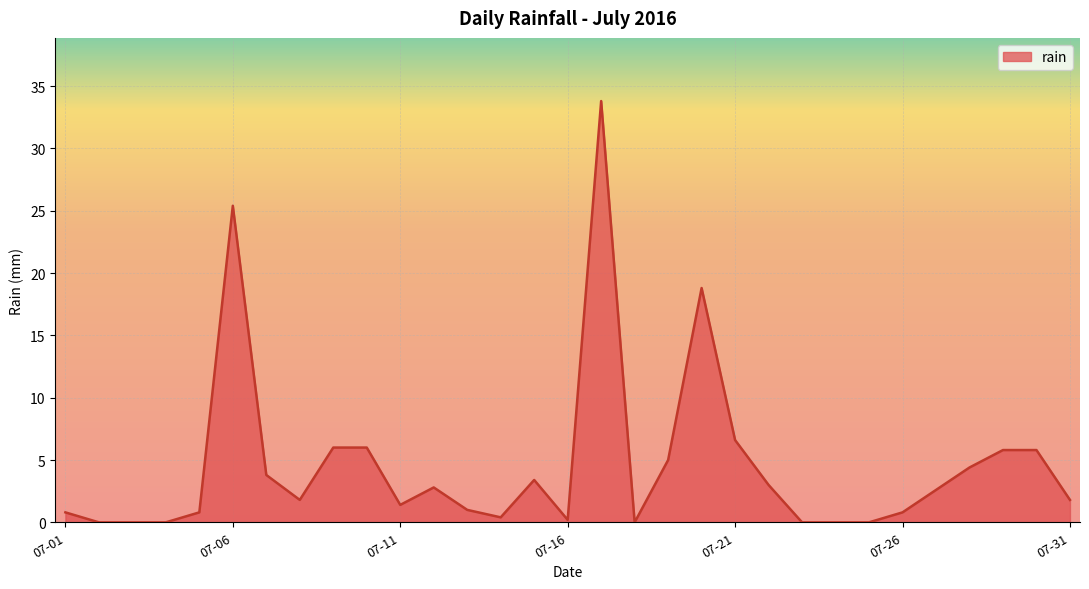

How many lines are shown in the chart?

1